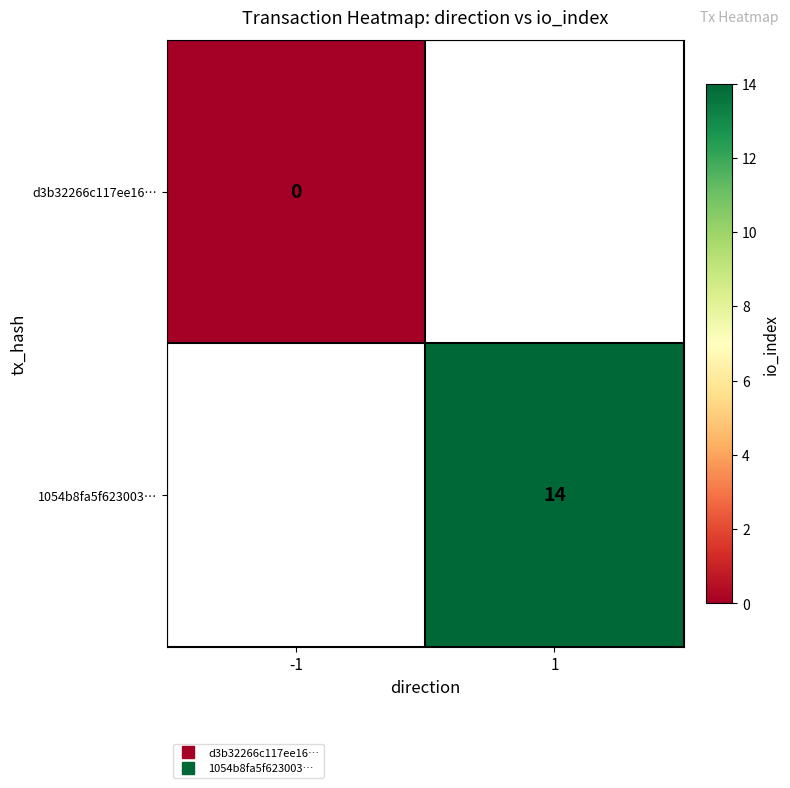

At which category does the chart reach its peak across all series?

1